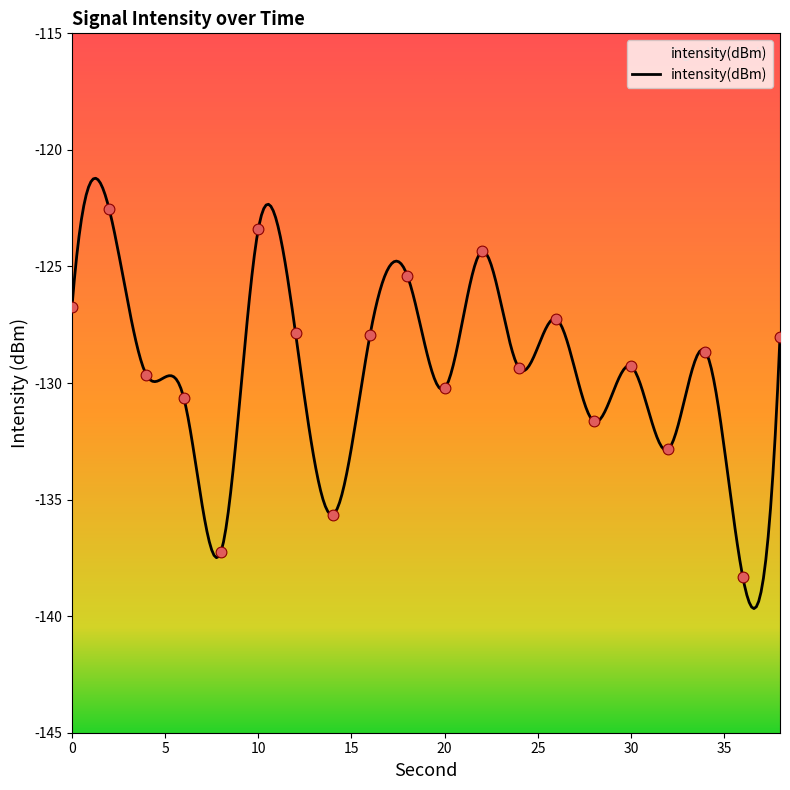

Which has a higher value, 34 or 30?

34